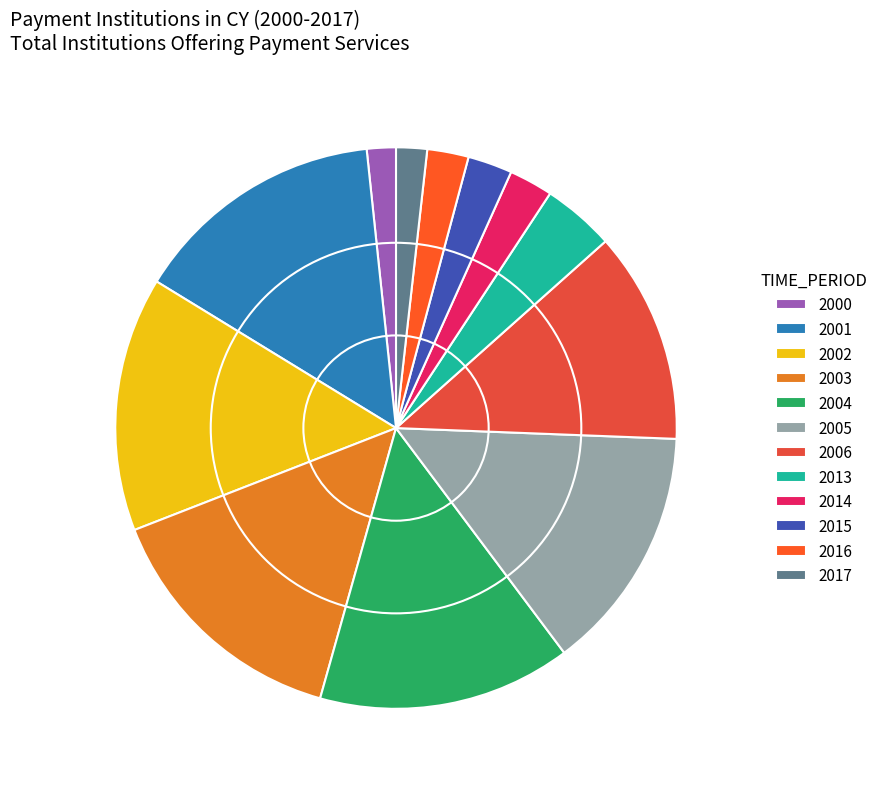

What percentage is the 2005 slice, to the nearest percent?

14%